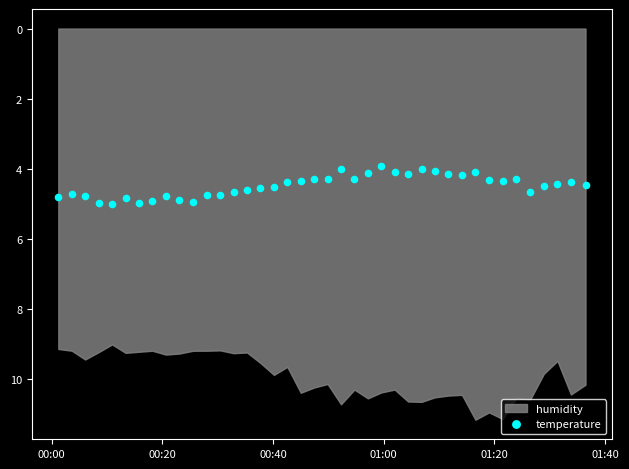

What is the range of Y values (max minus min)?

1.1